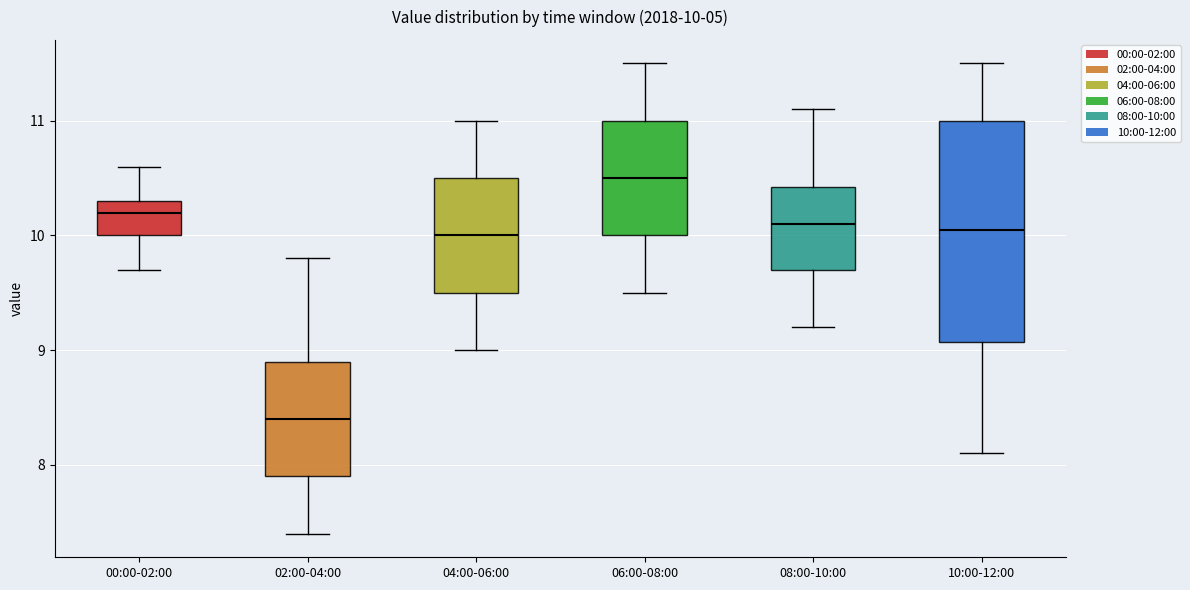

Which box's median line is the highest?

06:00-08:00